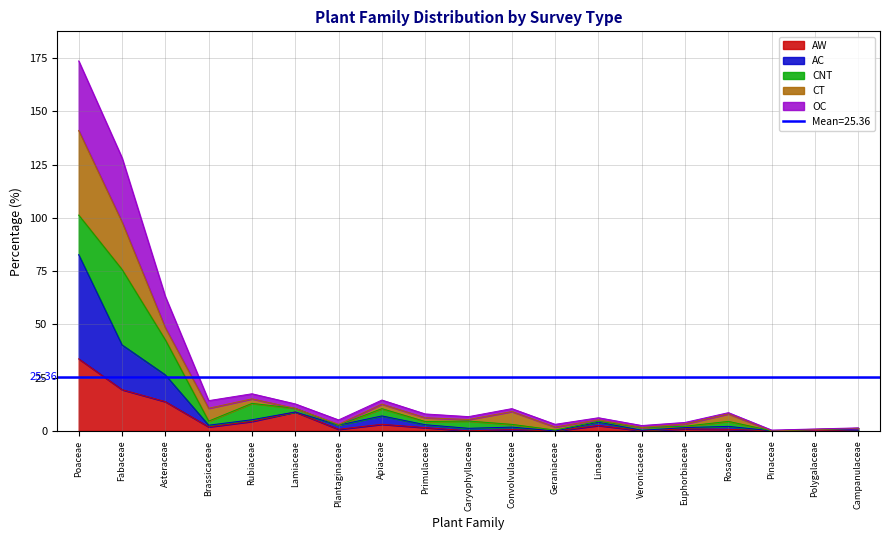

Is the value of AC at Caryophyllaceae greater than the value of OC at Poaceae?

No